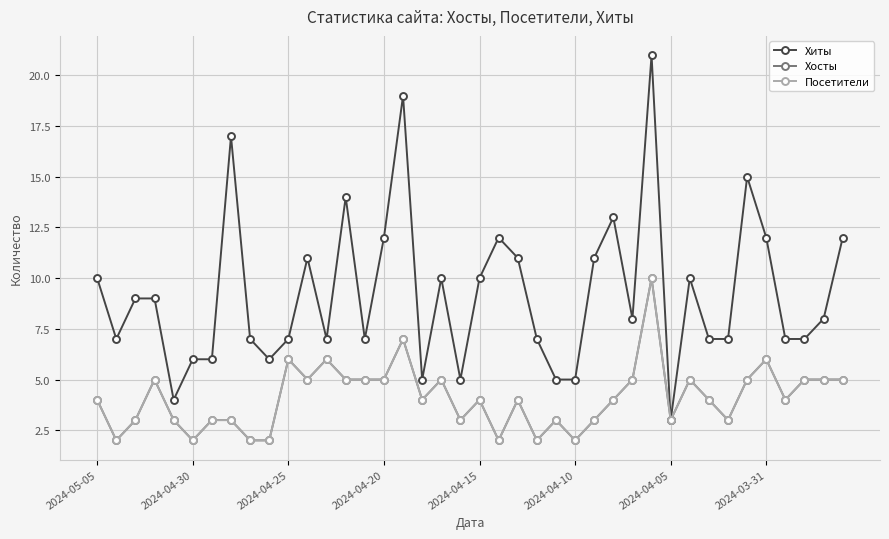

Is this an area chart (filled region under the line)?

No